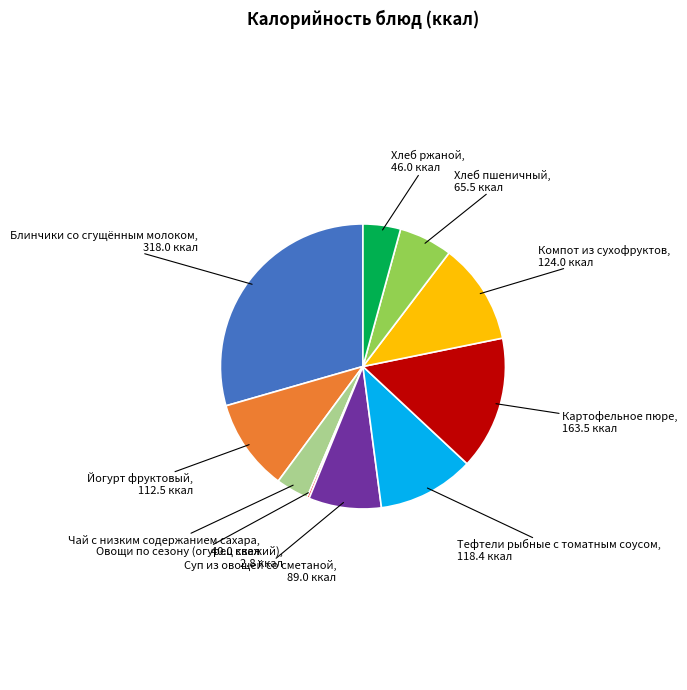

True or false: Хлеб пшеничный accounts for 12% of the total.

False